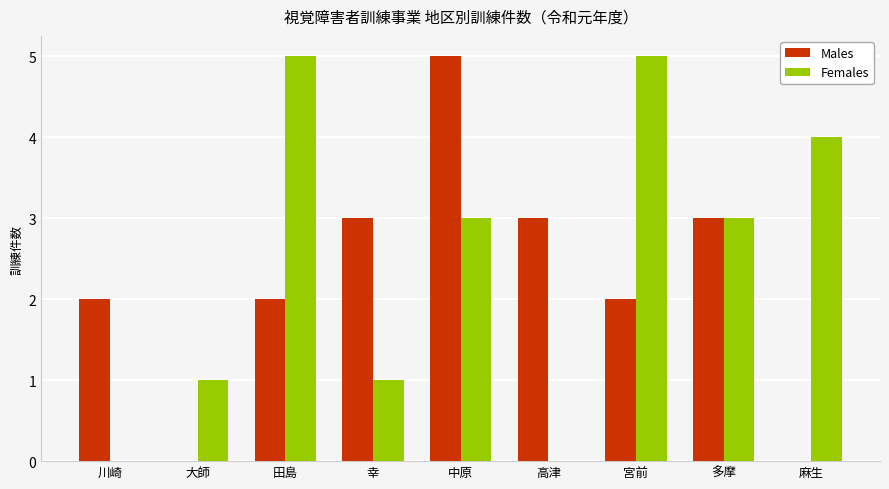

Reading left to right, transcribe all the data shown in this chart.

Males: 川崎=2	大師=0	田島=2	幸=3	中原=5	高津=3	宮前=2	多摩=3	麻生=0
Females: 川崎=0	大師=1	田島=5	幸=1	中原=3	高津=0	宮前=5	多摩=3	麻生=4